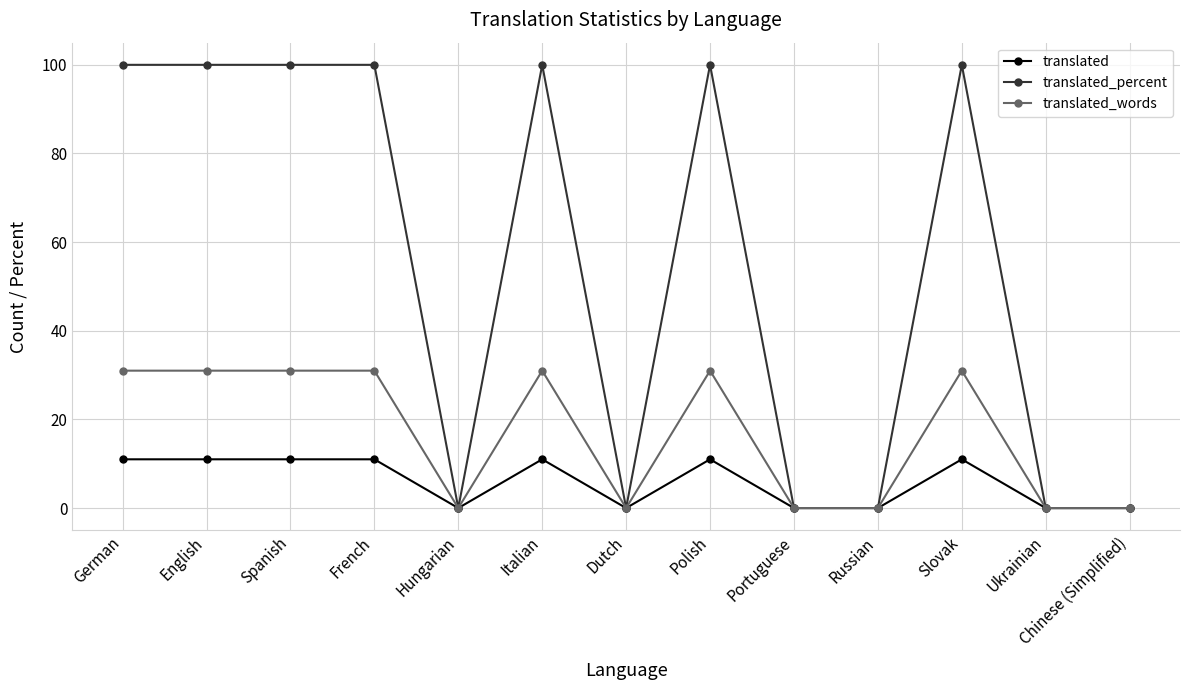

What is the value of the translated point at the 3rd from the left?

11